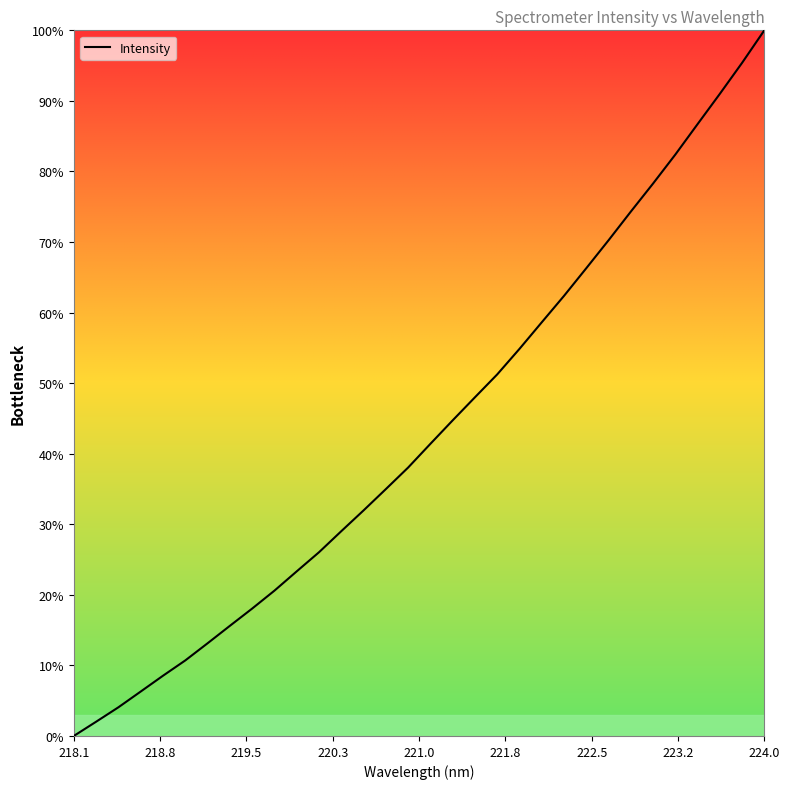

What is the maximum value shown in the chart?

100.0